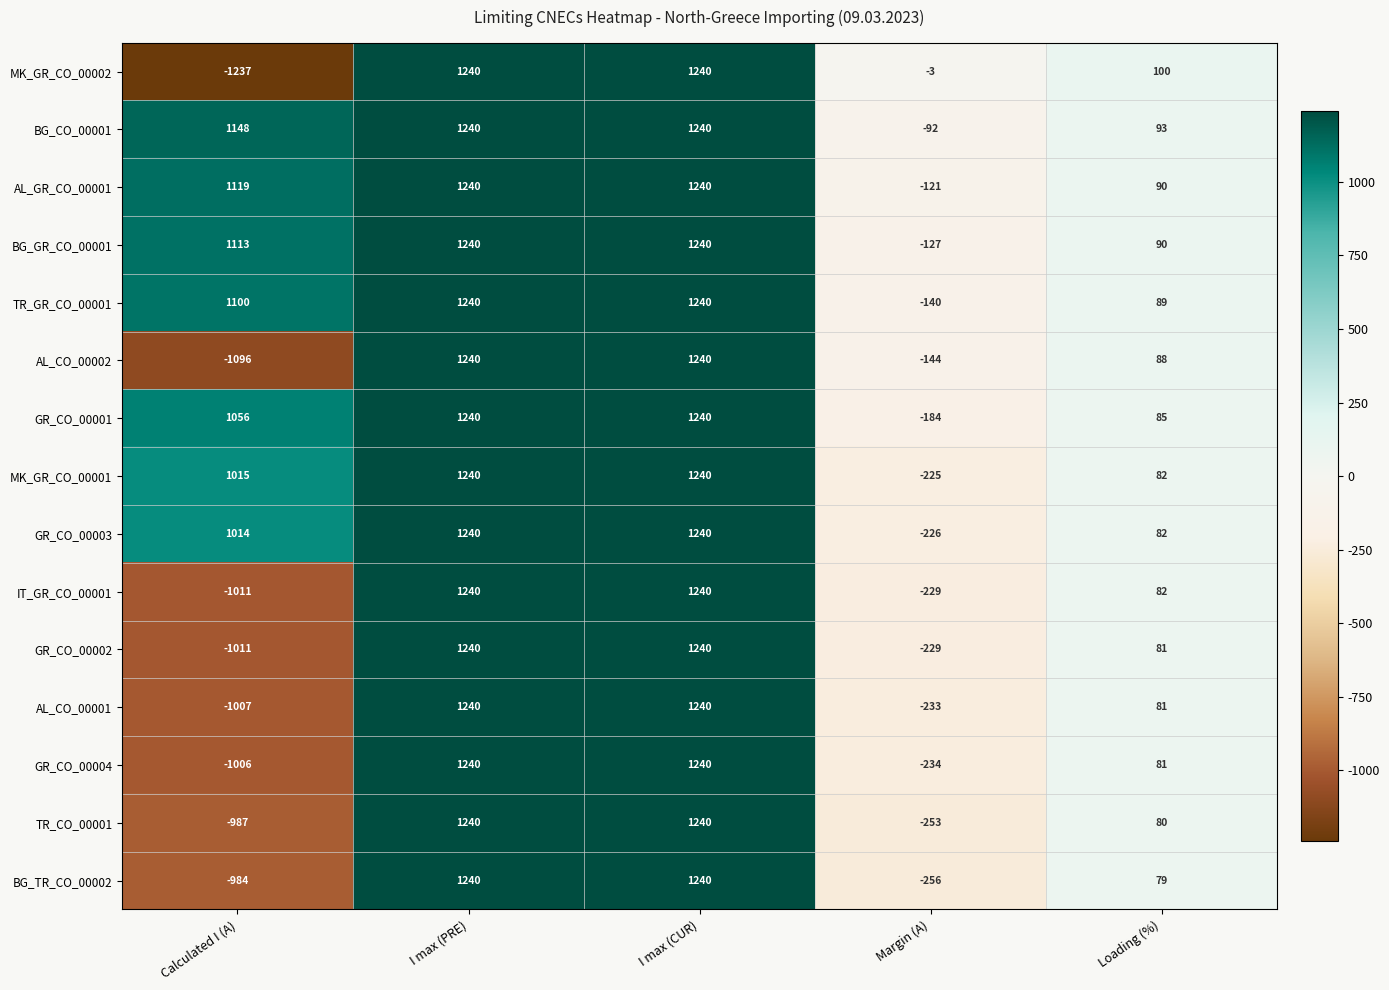

Which series has the largest range (max minus min)?

MK_GR_CO_00002